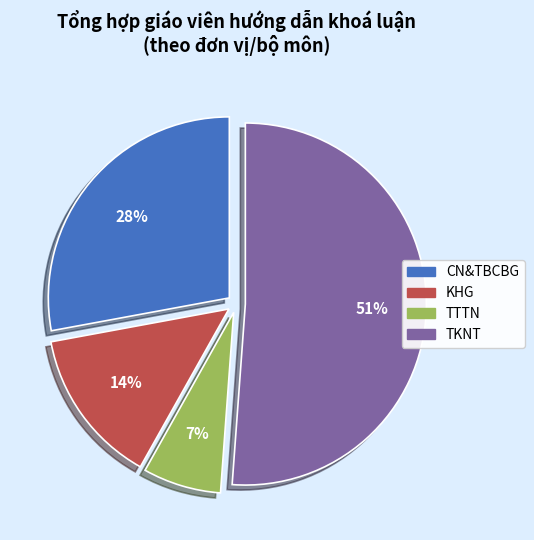

To the nearest percent, what portion does CN&TBCBG represent?

28%